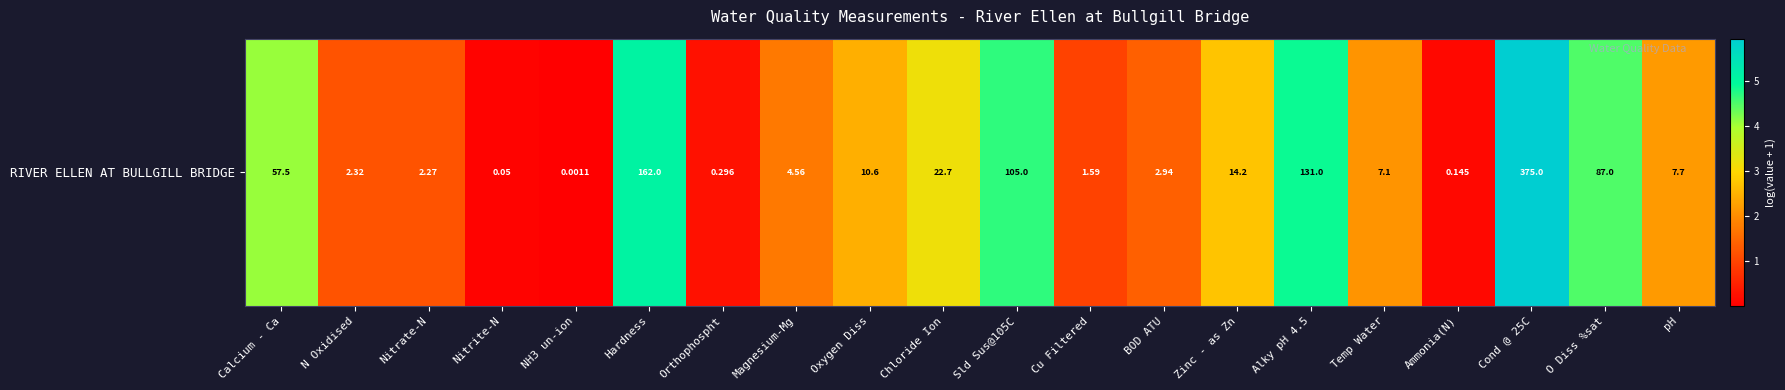

List the labels in order of value, largest first.

Cond @ 25C, Hardness, Alky pH 4.5, Sld Sus@105C, O Diss %sat, Calcium - Ca, Chloride Ion, Zinc - as Zn, Oxygen Diss, pH, Temp Water, Magnesium-Mg, BOD ATU, N Oxidised, Nitrate-N, Cu Filtered, Orthophospht, Ammonia(N), Nitrite-N, NH3 un-ion